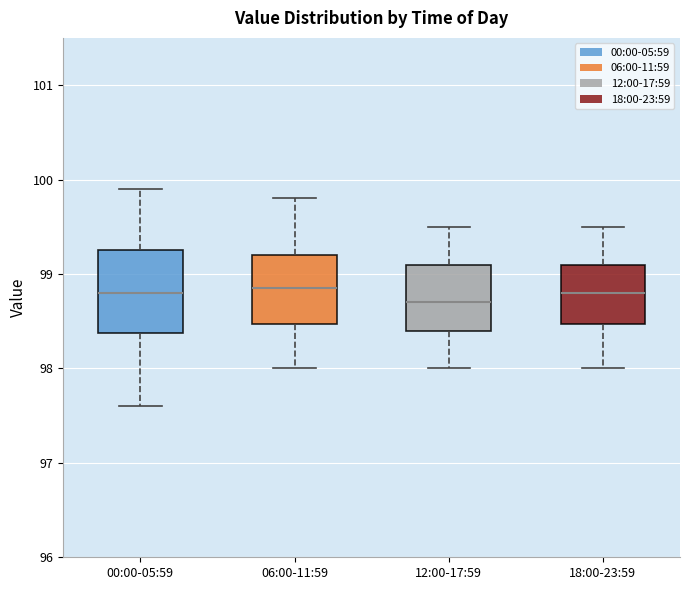

Reading left to right, transcribe this box plot: for each box, give where its median line is, the range the box spans, and where its two whiskers end, as read against the y-axis. The values are not printed on the chart, so give them approximately, as read against the axis.

00:00-05:59: median 98.8, box 98.4 to 99.3, whiskers 97.6 to 99.9
06:00-11:59: median 98.9, box 98.5 to 99.2, whiskers 98.0 to 99.8
12:00-17:59: median 98.7, box 98.4 to 99.1, whiskers 98.0 to 99.5
18:00-23:59: median 98.8, box 98.5 to 99.1, whiskers 98.0 to 99.5